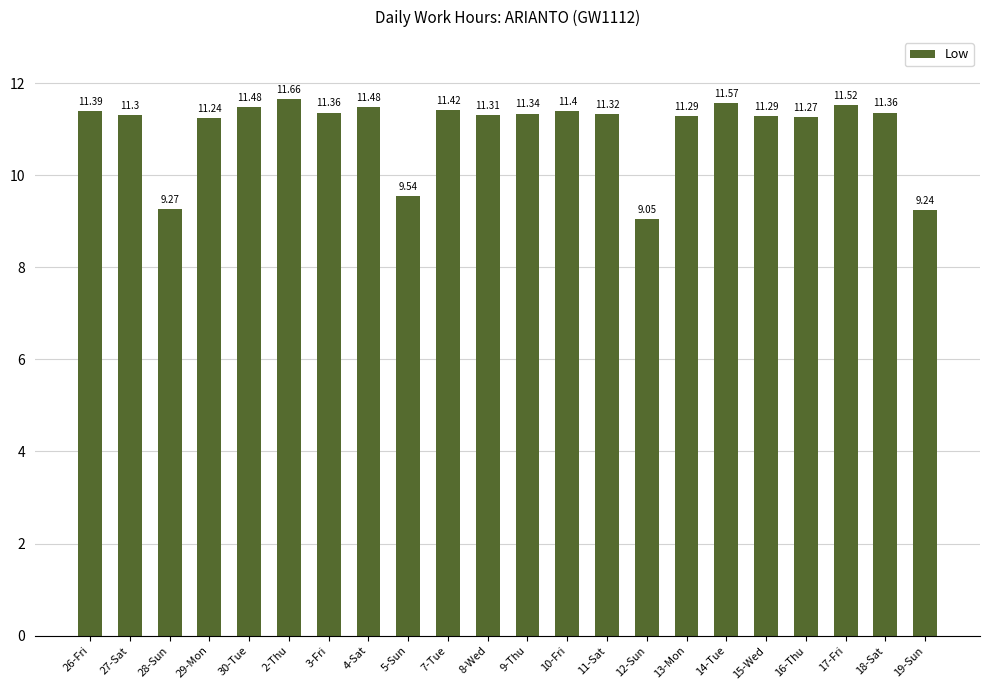

What is the change in value from 11-Sat to 12-Sun?

-2.3